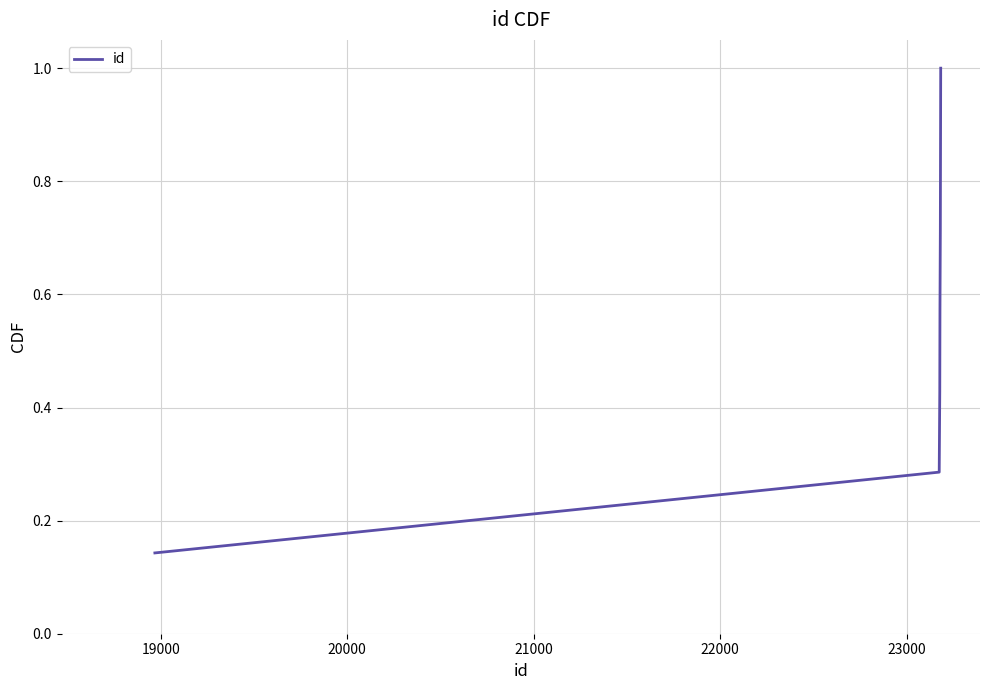

True or false: the data has more than 2 interior local peaks.

False